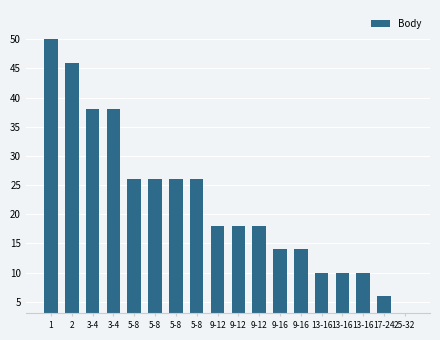

Count the number of data series in this chart.

1